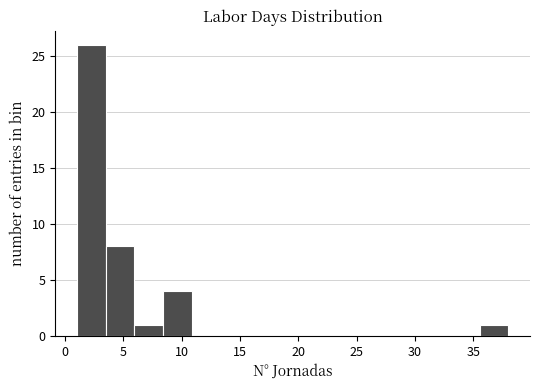

How tall is the bar that spans 3.5 to 6.0 on the x-axis? Neither the bar edges nor the heights are printed on the chart, so give them approximately, as read against the axes.

8